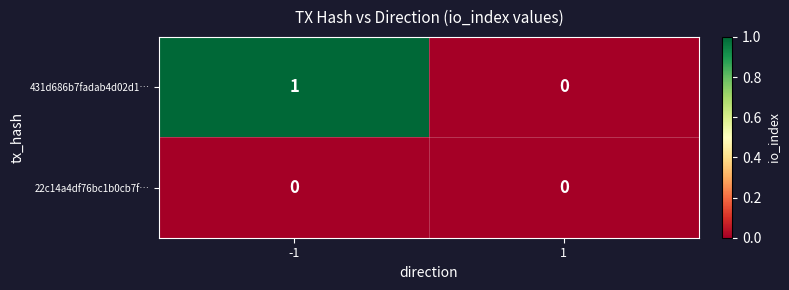

List the series in order of their peak value, highest first.

431d686b7fadab4d02d1…, 22c14a4df76bc1b0cb7f…